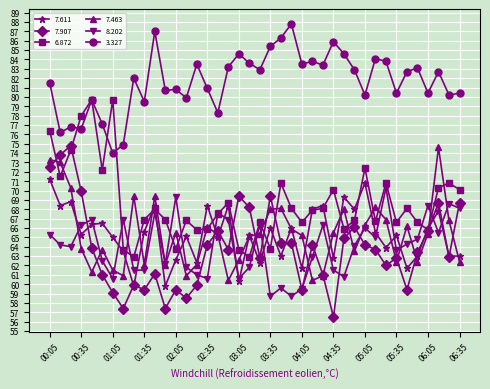

True or false: 8.202 has more than 2 interior local peaks.

True